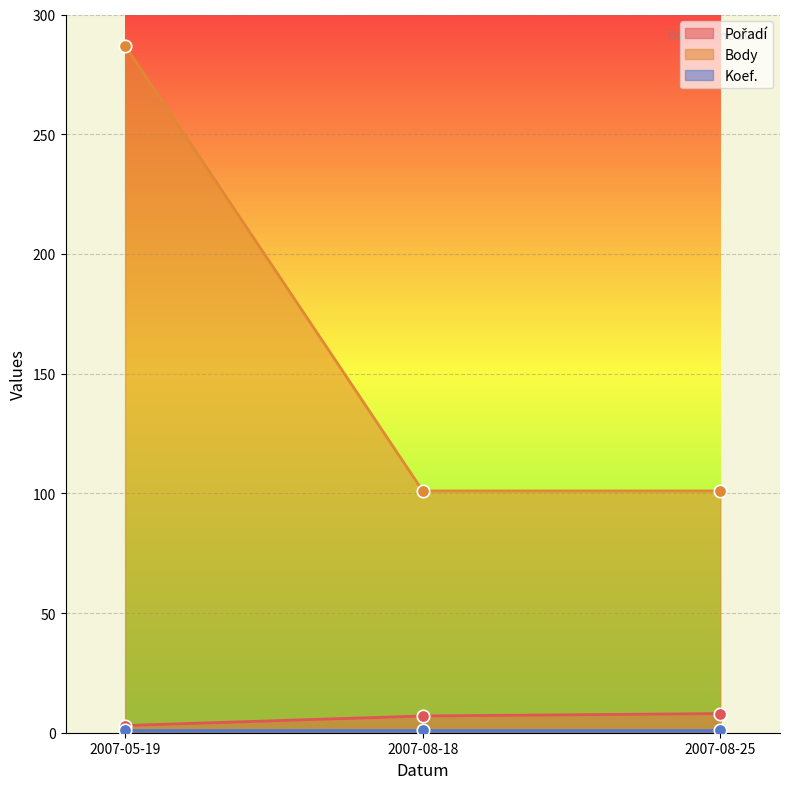

What is the minimum value for Body?

101